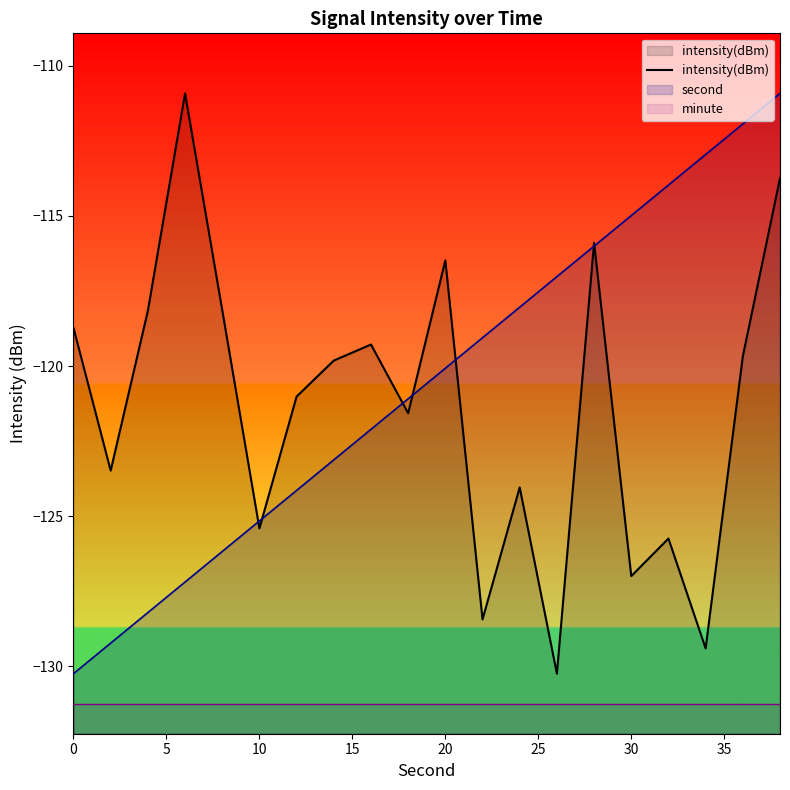

What is the total value across all series at 30?

-373.2